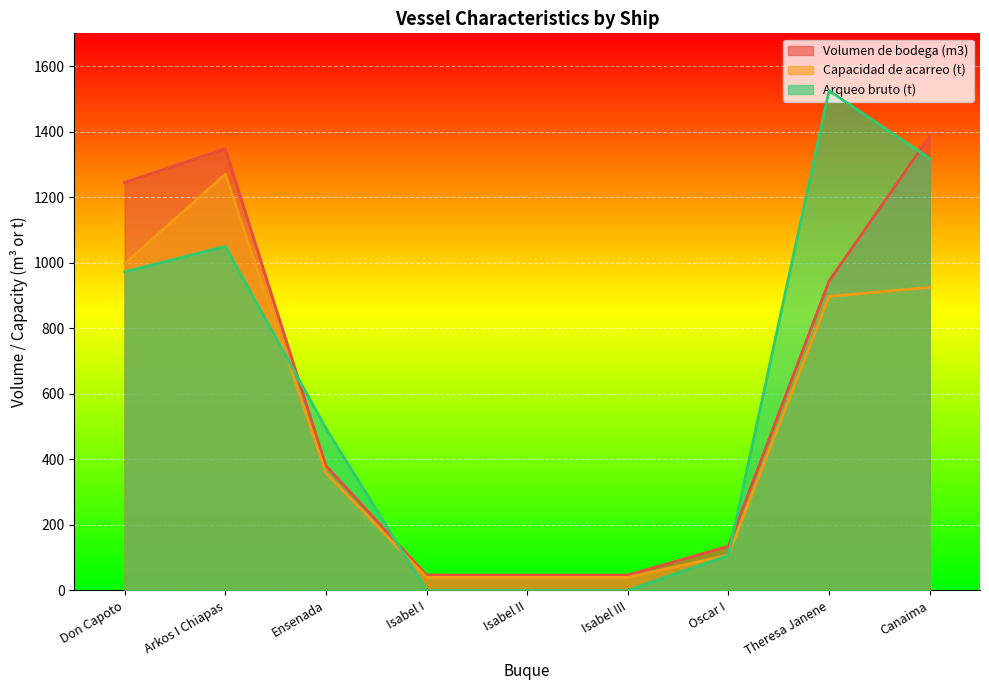

Between Isabel II and Ensenada, which is larger?

Ensenada